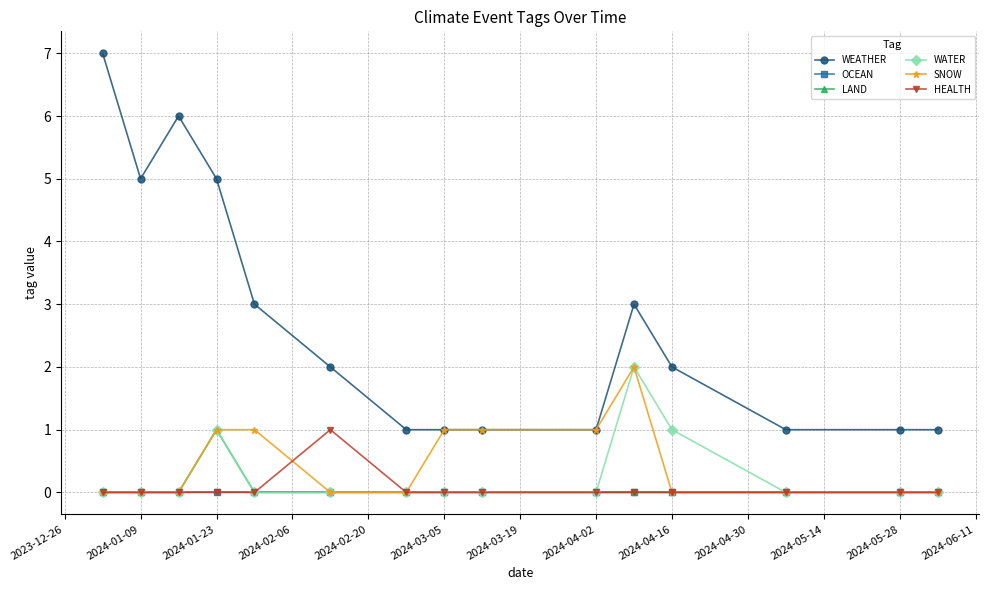

What is the value of the SNOW point at the 11th from the left?

2